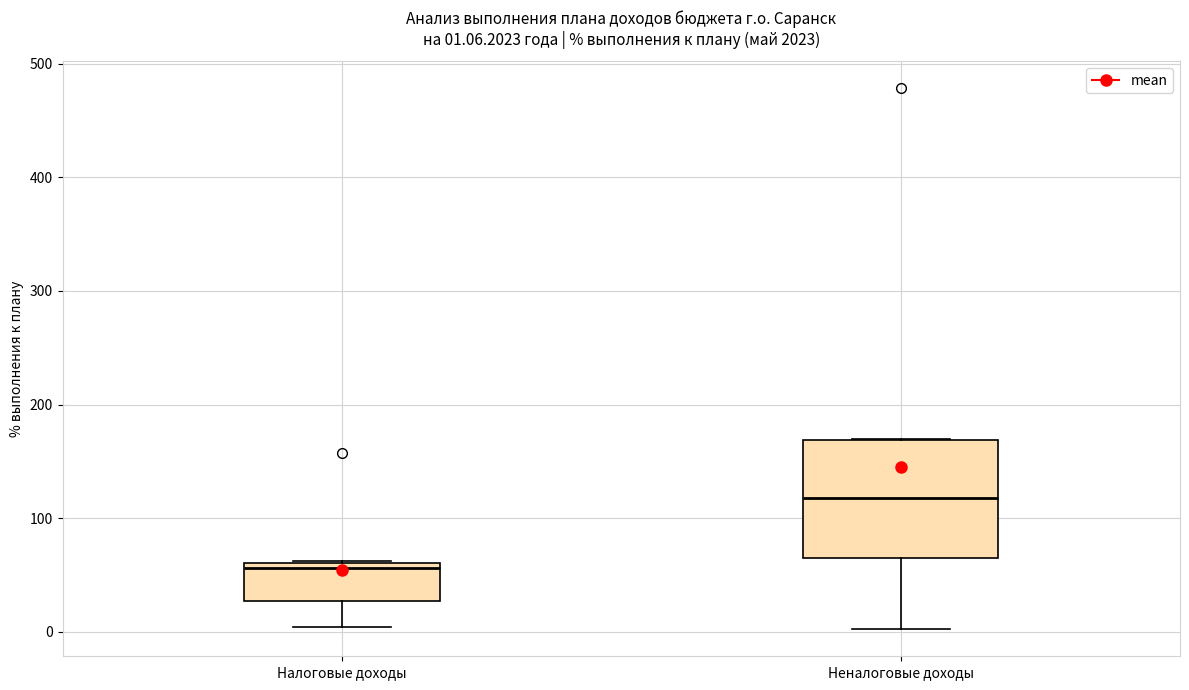

Which box is the tallest, from its lower edge to its upper edge?

Неналоговые доходы